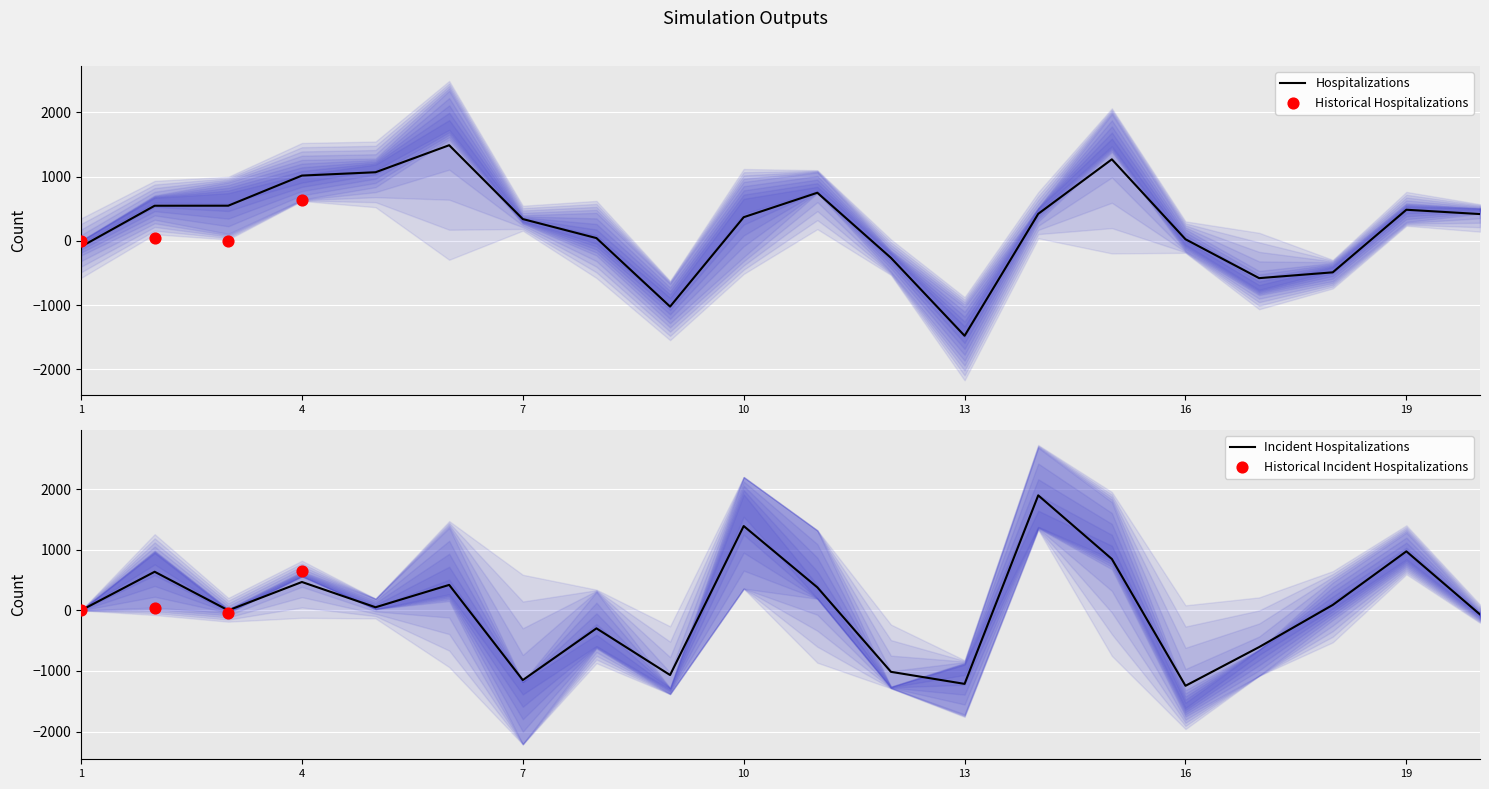

What is the lowest value of the Hospitalizations series?

-1477.5